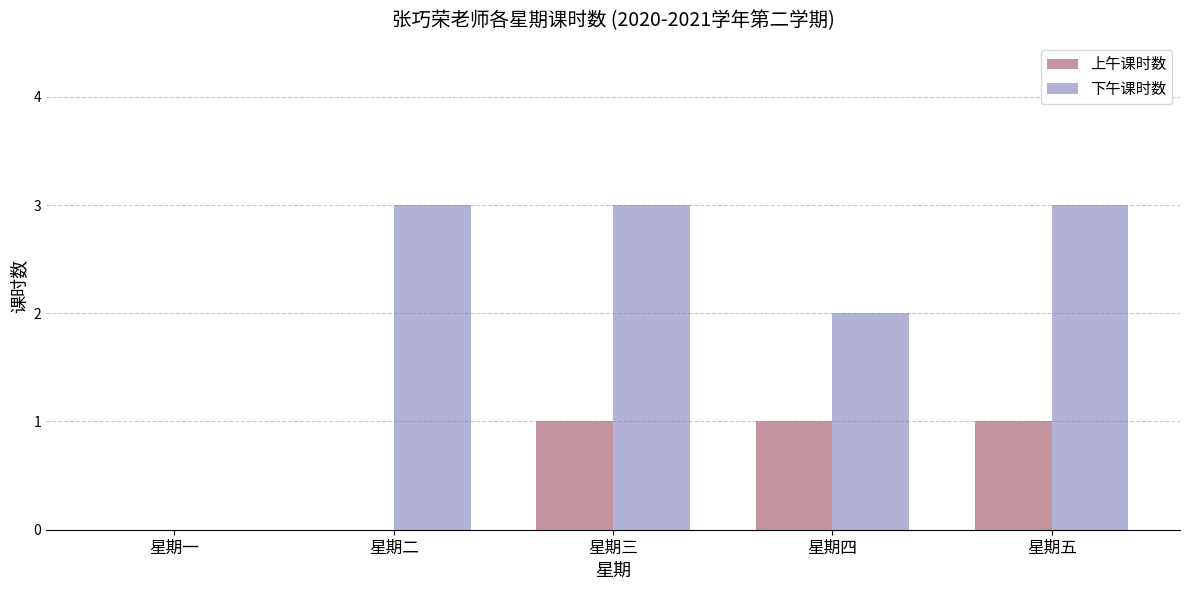

What value does the 下午课时数 series have at 星期五?

3